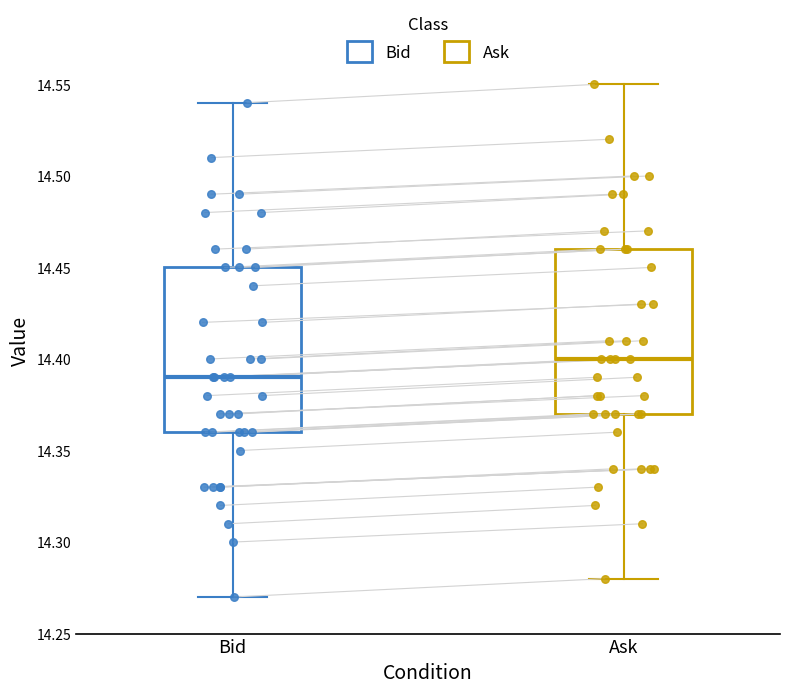

Which box has the highest median line?

Ask